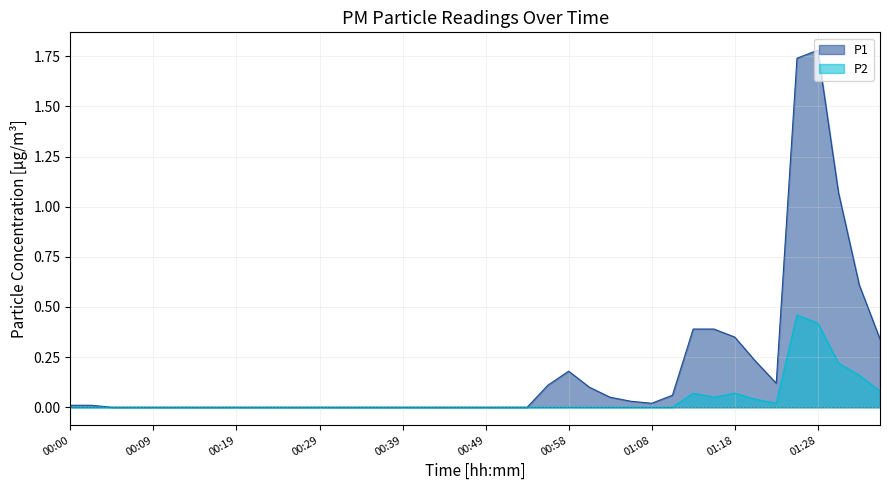

Reading right to left, list all the values displayed in this chart.

P1: 0.3	0.6	1.1	1.8	1.7	0.1	0.2	0.3	0.4	0.4	0.1	0.0	0.0	0.1	0.1	0.2	0.1	0.0	0.0	0.0	0.0	0.0	0.0	0.0	0.0	0.0	0.0	0.0	0.0	0.0	0.0	0.0	0.0	0.0	0.0	0.0	0.0	0.0	0.0	0.0
P2: 0.1	0.2	0.2	0.4	0.5	0.0	0.0	0.1	0.1	0.1	0.0	0.0	0.0	0.0	0.0	0.0	0.0	0.0	0.0	0.0	0.0	0.0	0.0	0.0	0.0	0.0	0.0	0.0	0.0	0.0	0.0	0.0	0.0	0.0	0.0	0.0	0.0	0.0	0.0	0.0